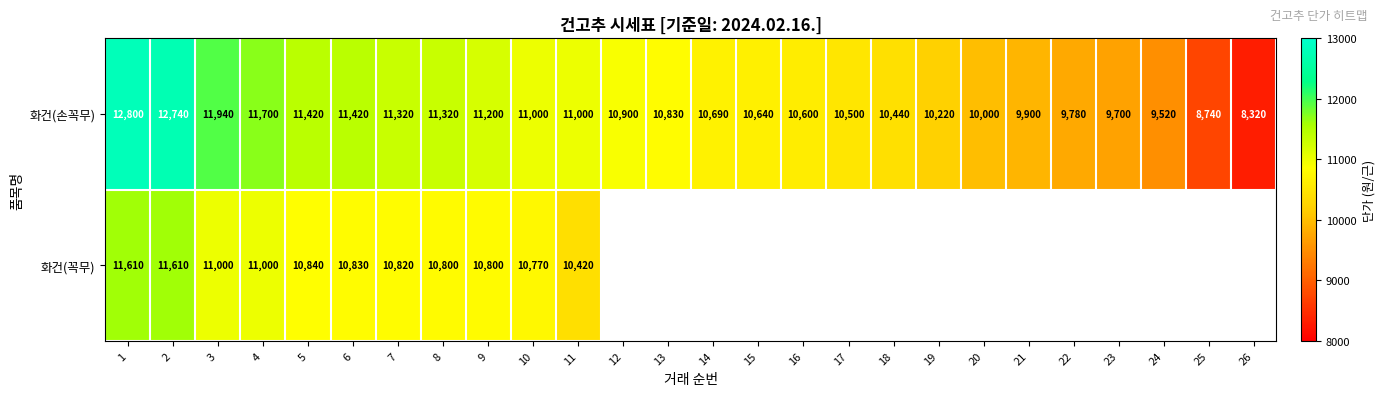

What is the lowest value of the 화건(손꼭무) series?

8320